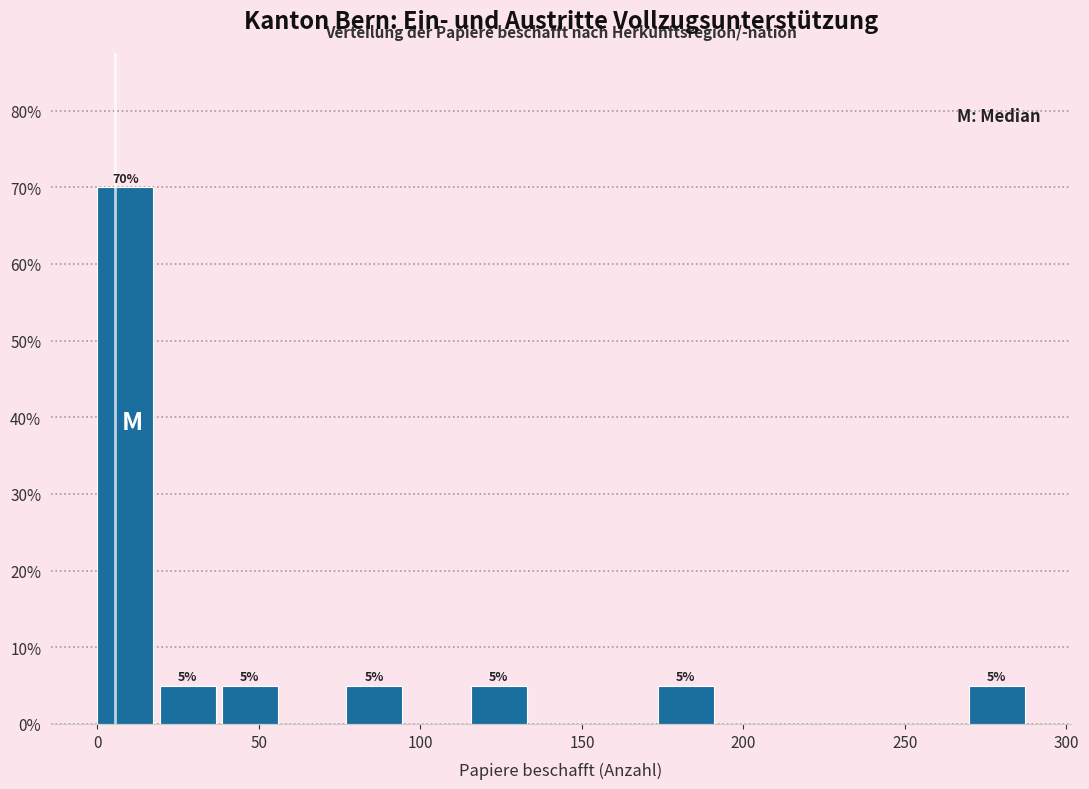

Read against the x-axis, roughly where is the centre of the tallest bar?

10